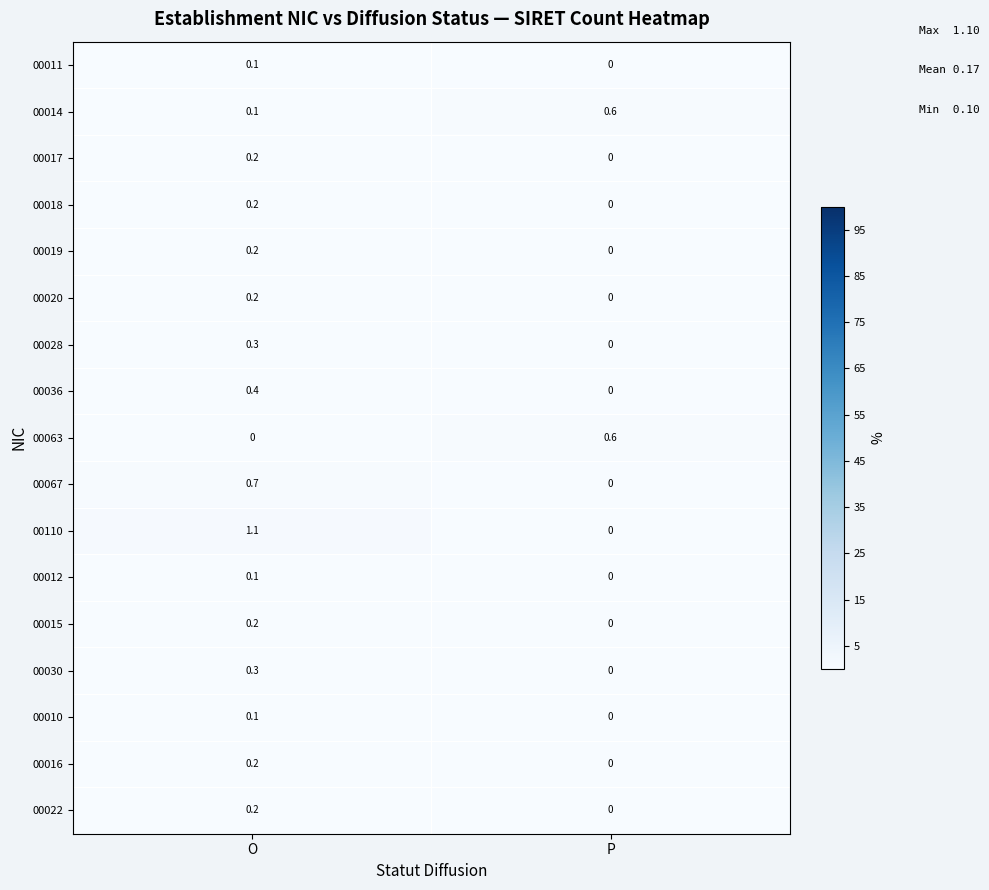

Which label corresponds to the largest value in the chart?

O